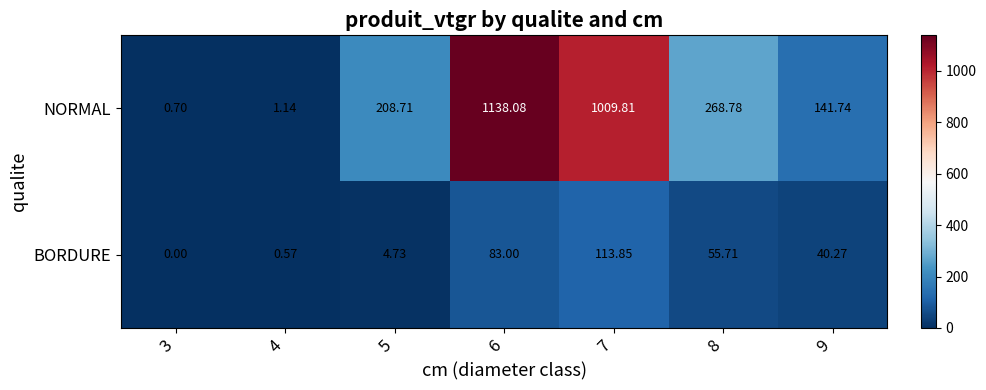

Which series has the largest total across all categories?

NORMAL